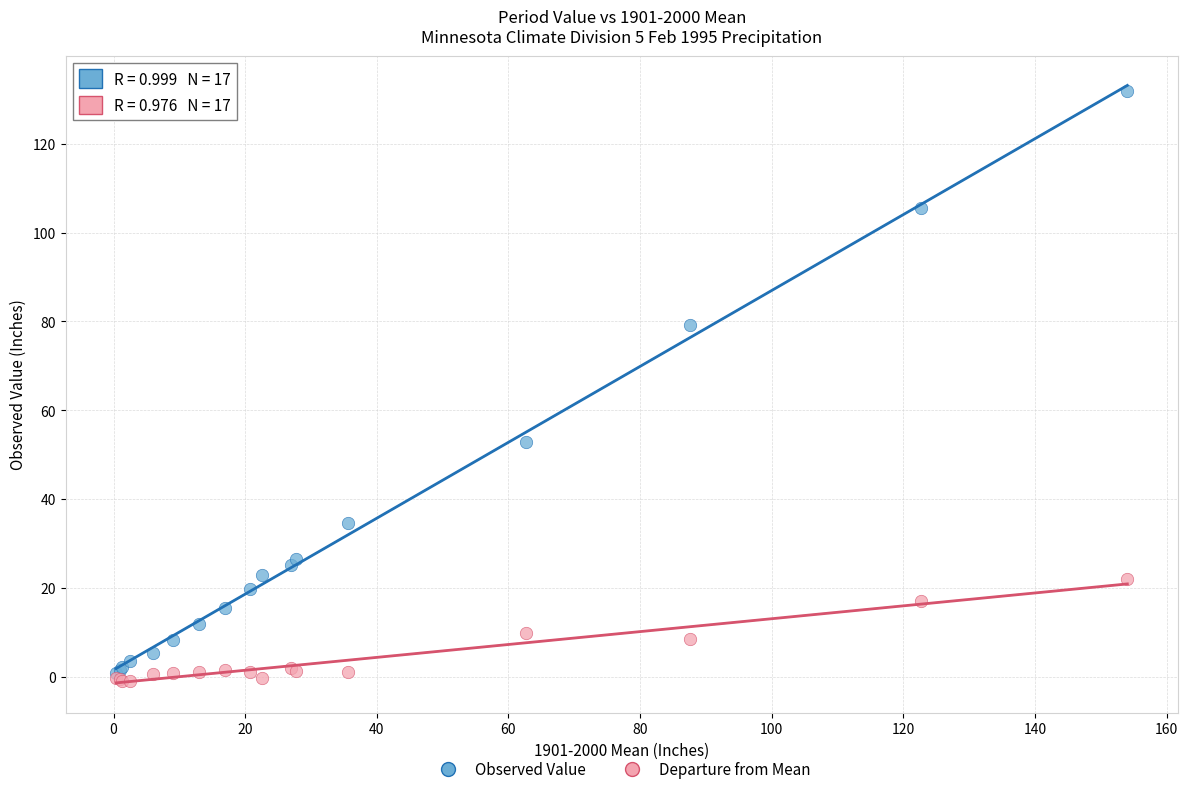

What are all the series names shown in the legend?

Observed Value, Departure from Mean